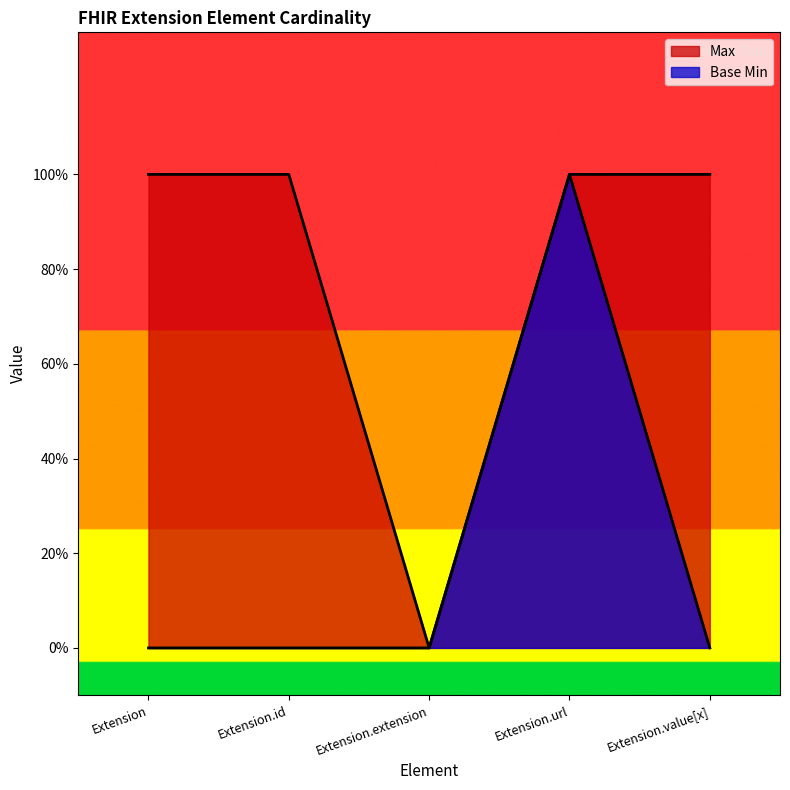

What is the value of the Base Min point at the 4th from the left?

1